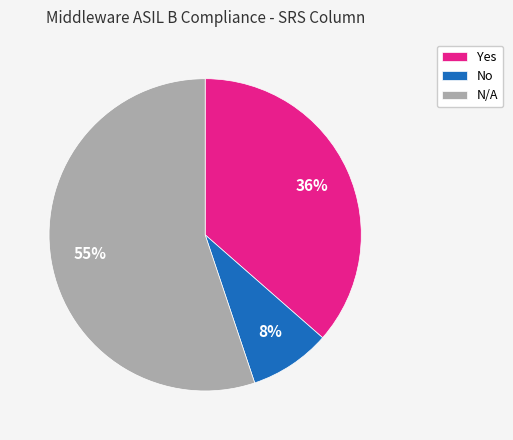

To the nearest percent, what is the average slice percentage?

33%